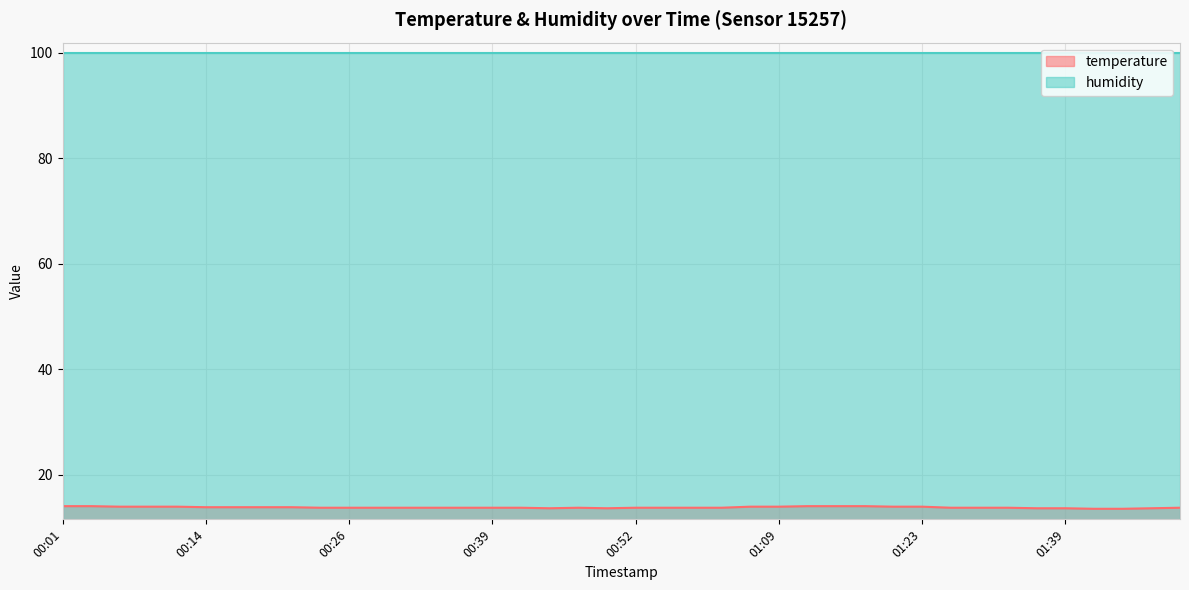

What is the difference between the second highest and second lowest values?

0.5